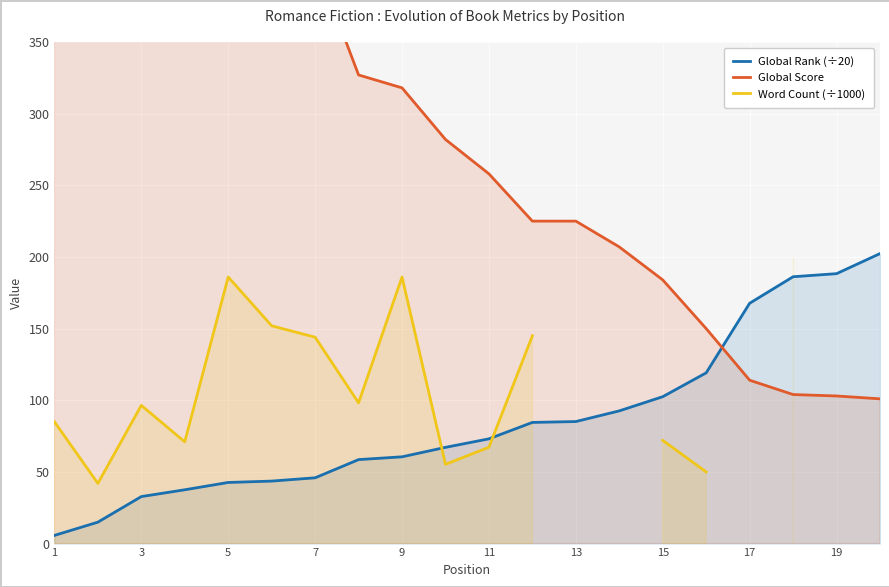

At how many categories does at least one series exceed 13?

20